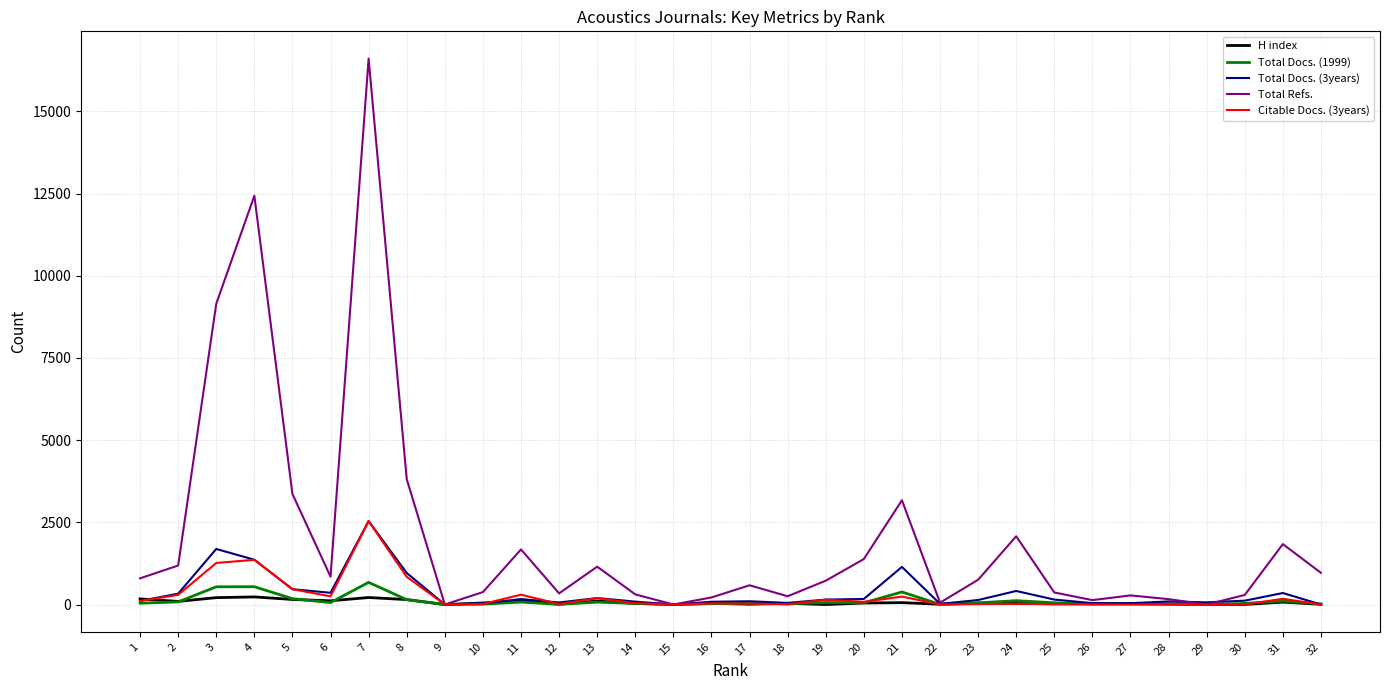

The value of Total Refs. at 25 is 367. True or false?

True